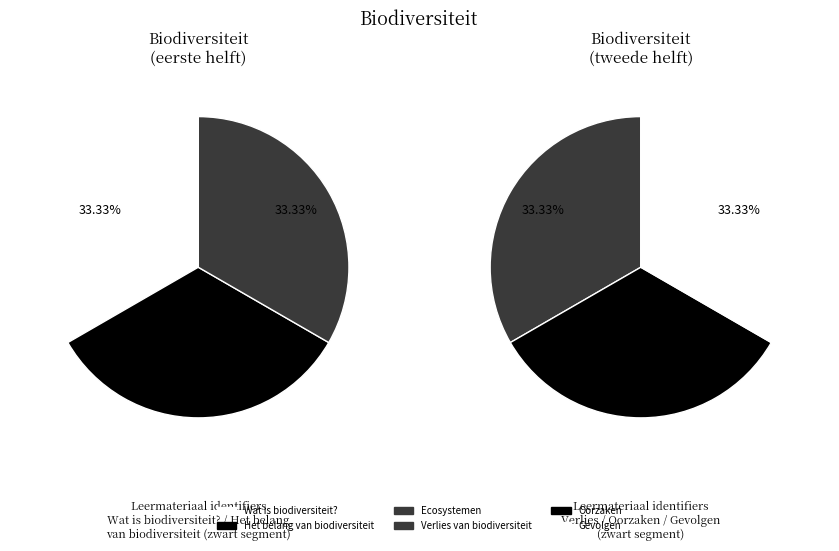

Is there a majority slice in this chart?

No